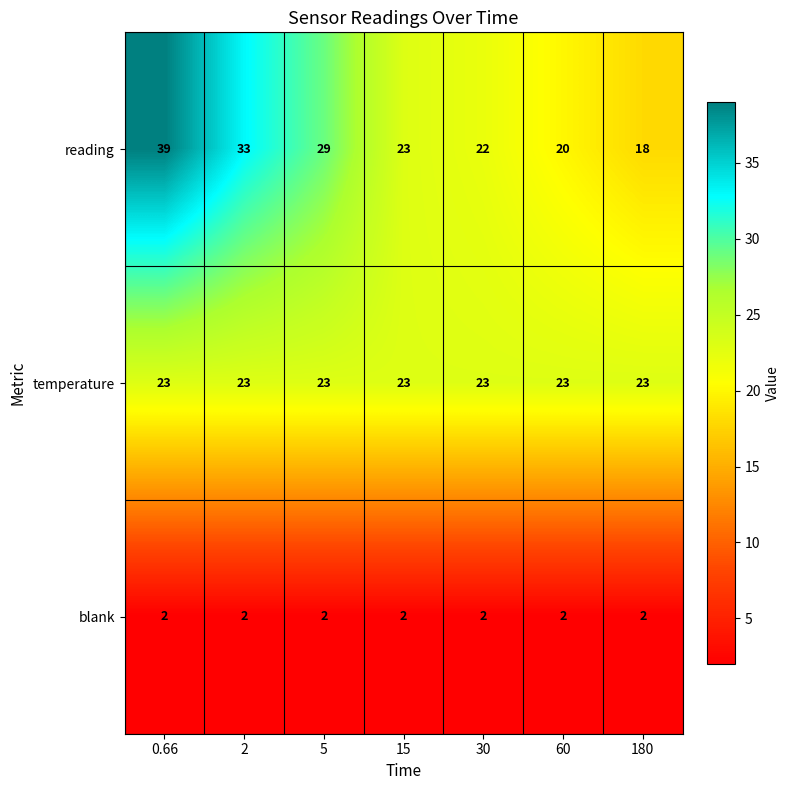

Count the number of data series in this chart.

3